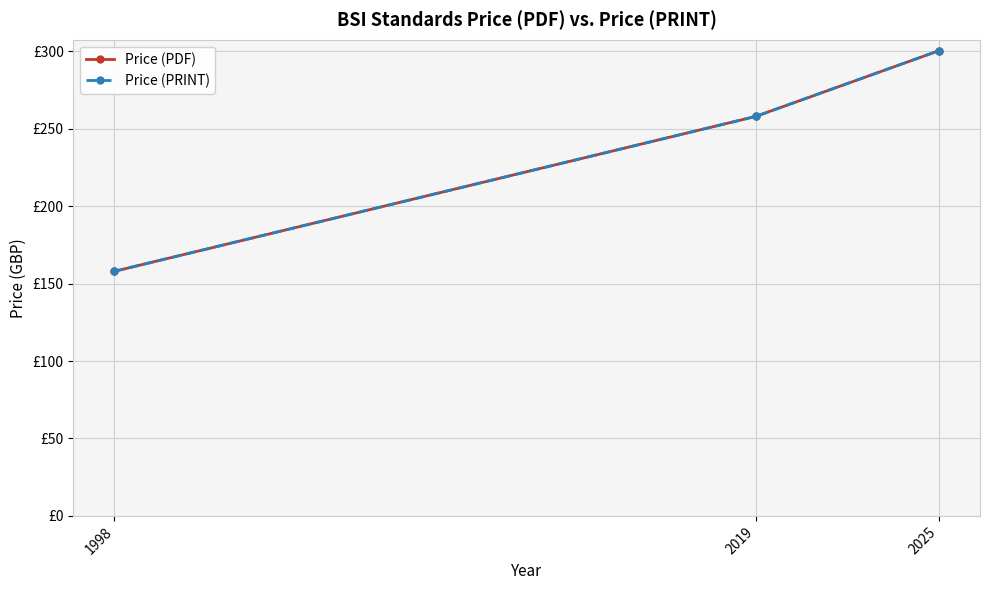

Is this an area chart (filled region under the line)?

No